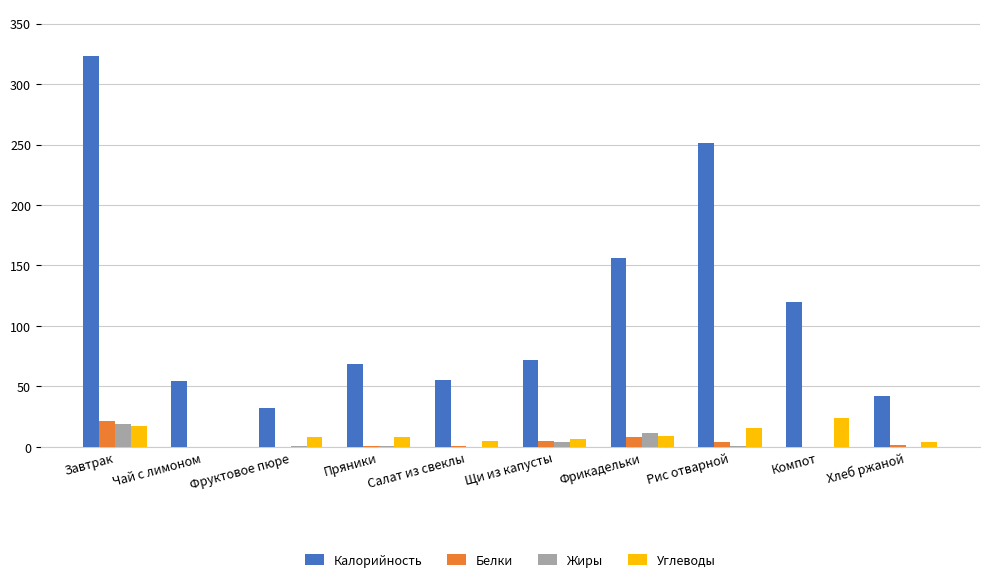

How many groups of bars are there?

10